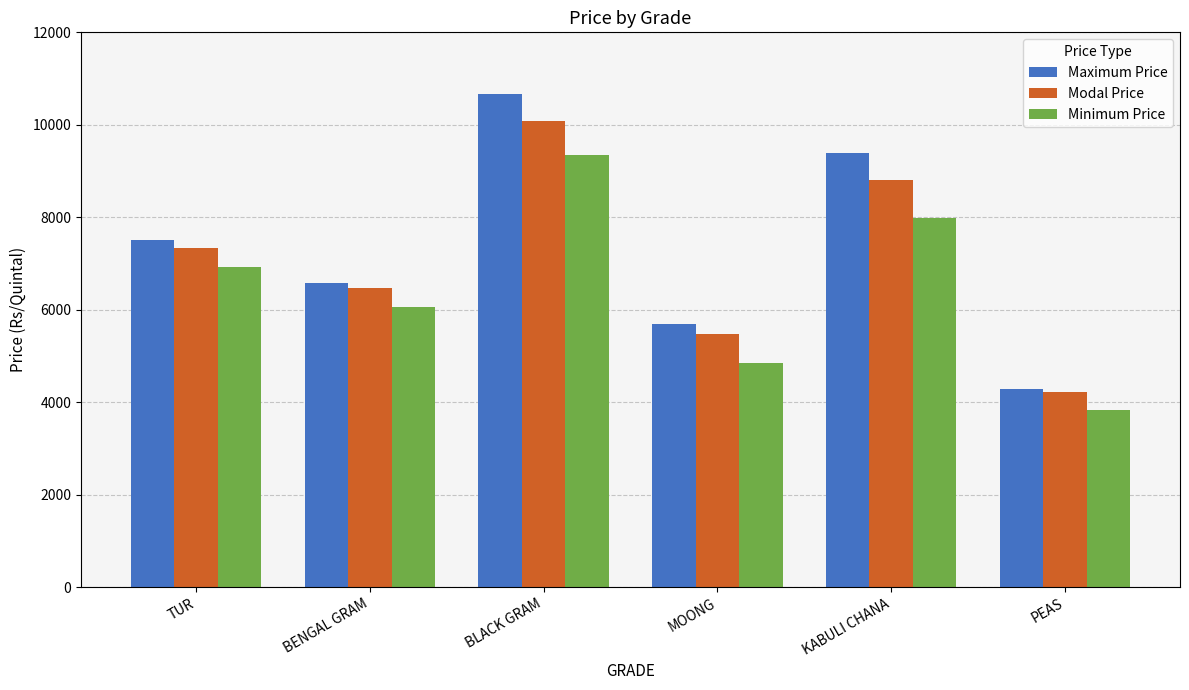

Reading left to right, extract all data points from this chart.

Maximum Price: 7498	6584	10675	5683	9383	4279
Modal Price: 7325	6478	10079	5481	8804	4210
Minimum Price: 6925	6064	9348	4840	7994	3833